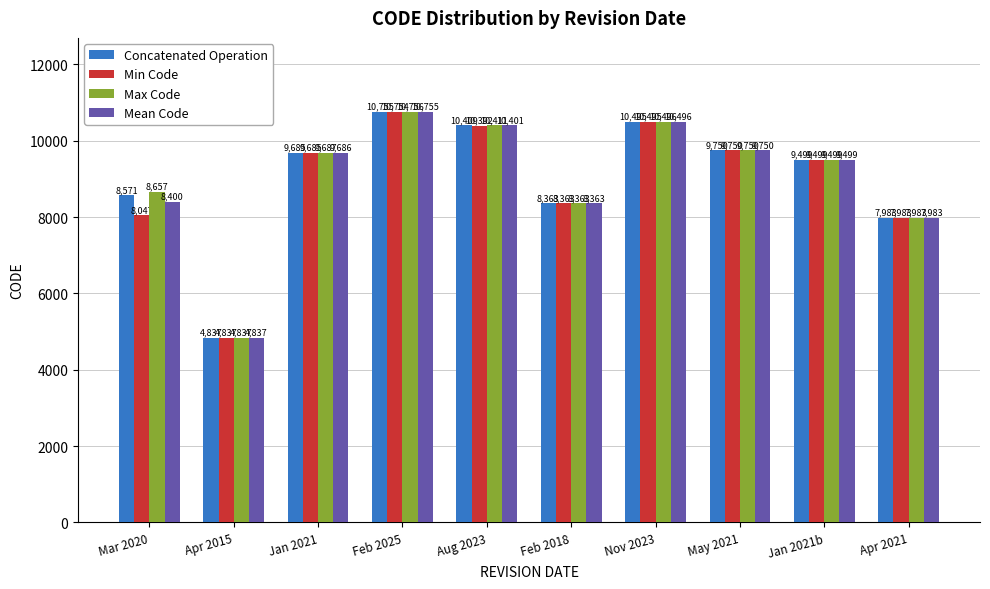

What position from the right is Mar 2020?

10